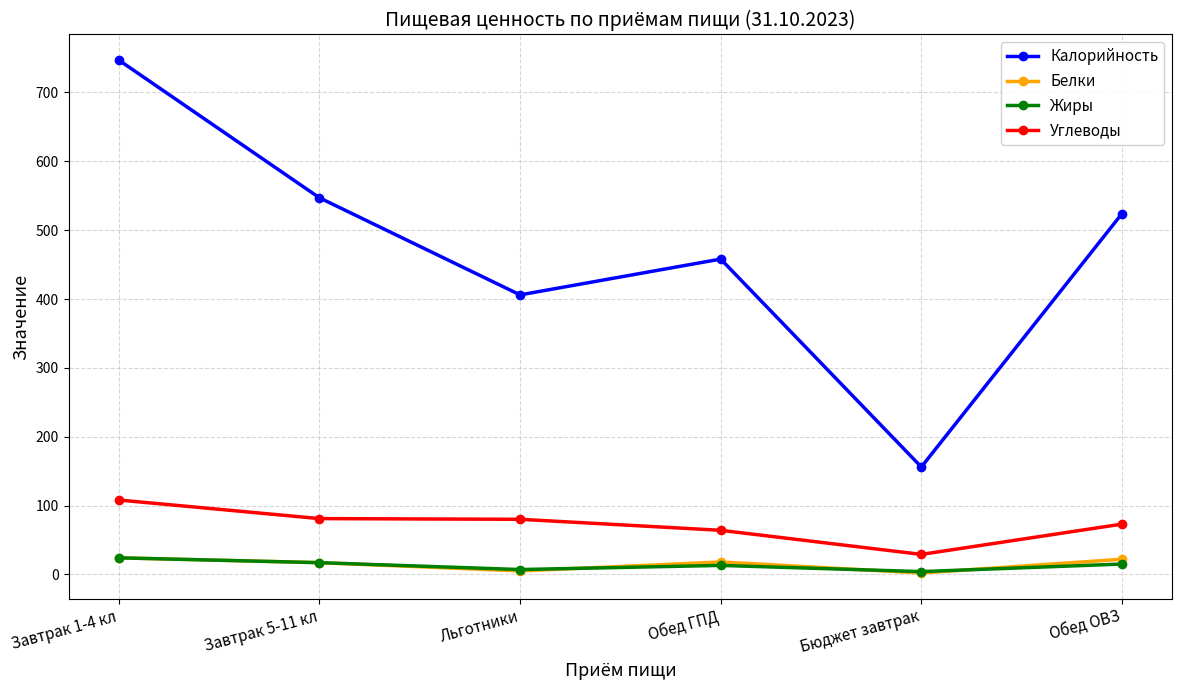

What value does the Калорийность series have at Бюджет завтрак, to the nearest 10?

160